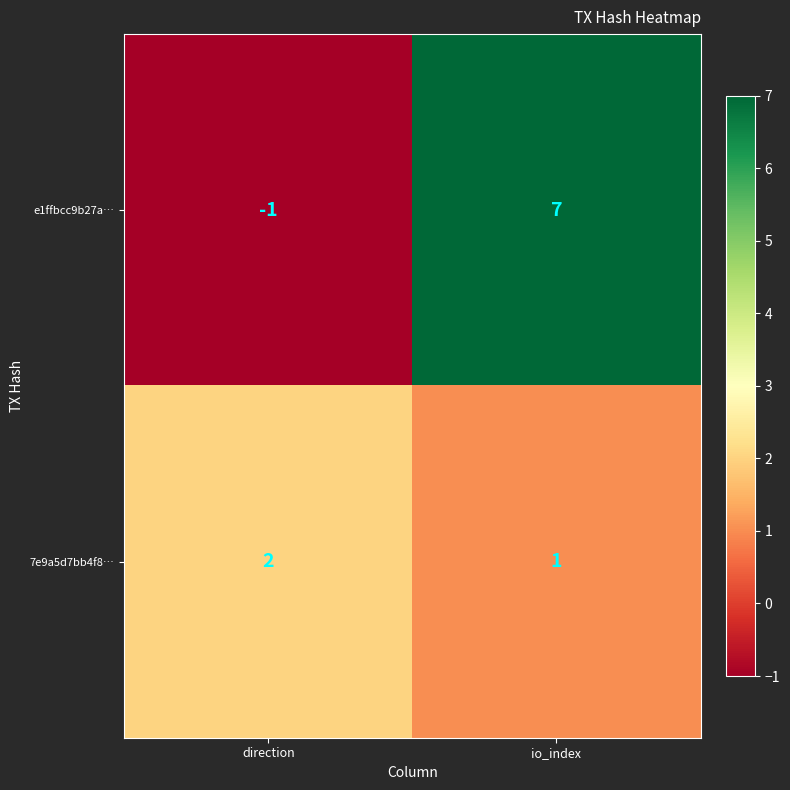

At which label does 7e9a5d7bb4f8… reach its peak?

direction